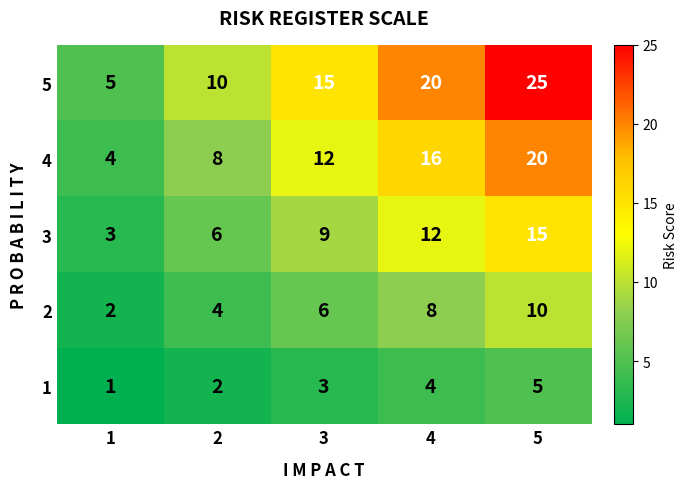

What is the total value across all series at 5?

75